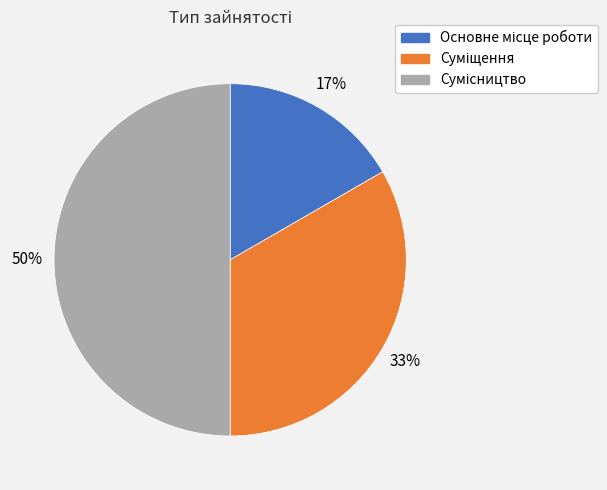

To the nearest percent, what is the average slice percentage?

33%